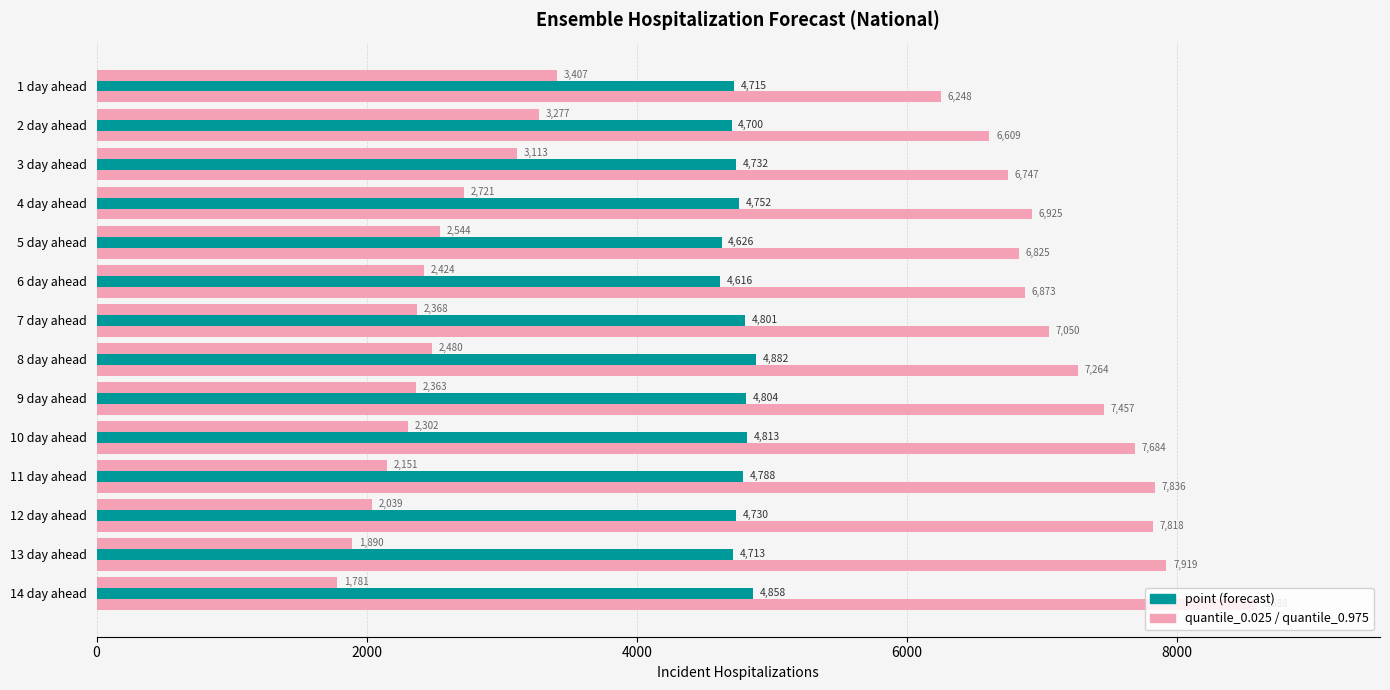

True or false: quantile_0.025 has a value of 2159 at 3 day ahead.

False